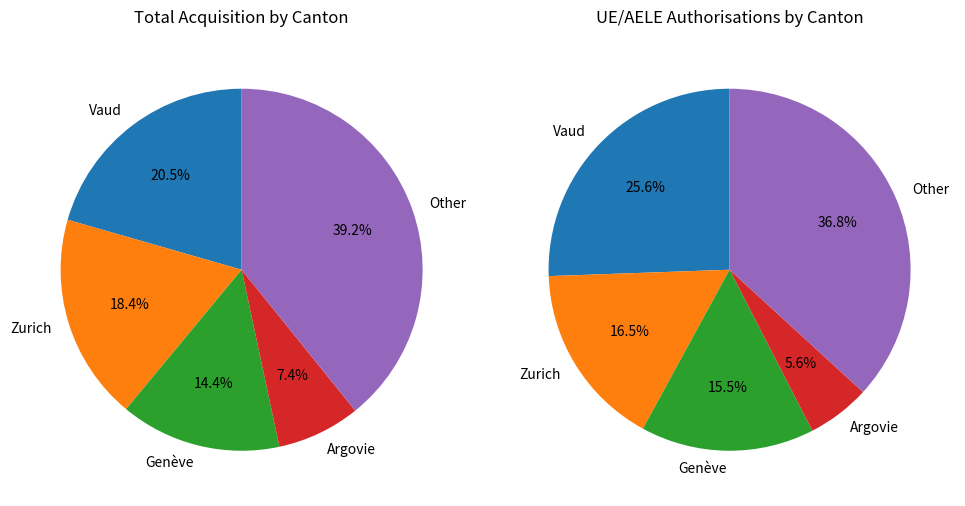

Is it true that Appenzell Rh.-ext. is 8% of the pie?

False